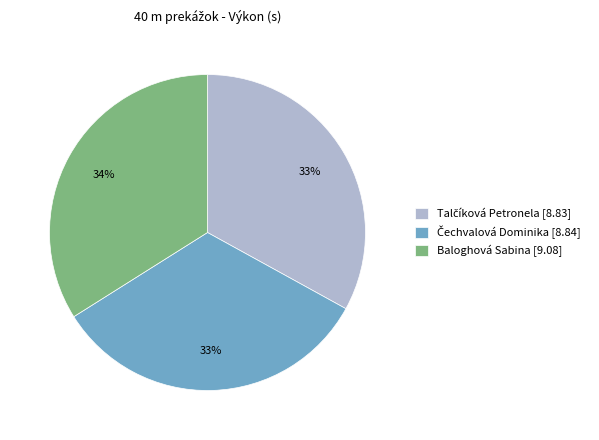

Is it true that Baloghová Sabina [9.08] is 22% of the pie?

False